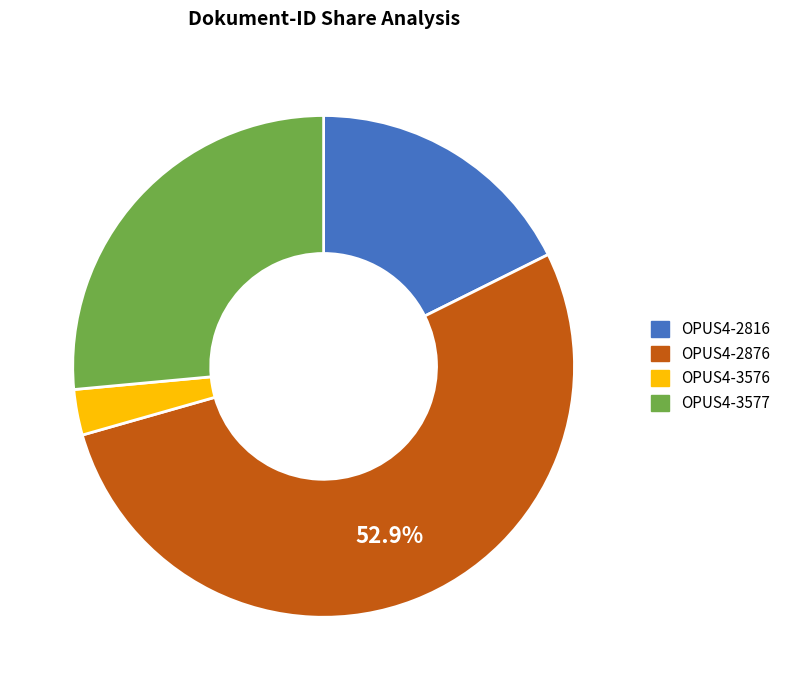

Which category has the biggest portion of the pie?

OPUS4-2876